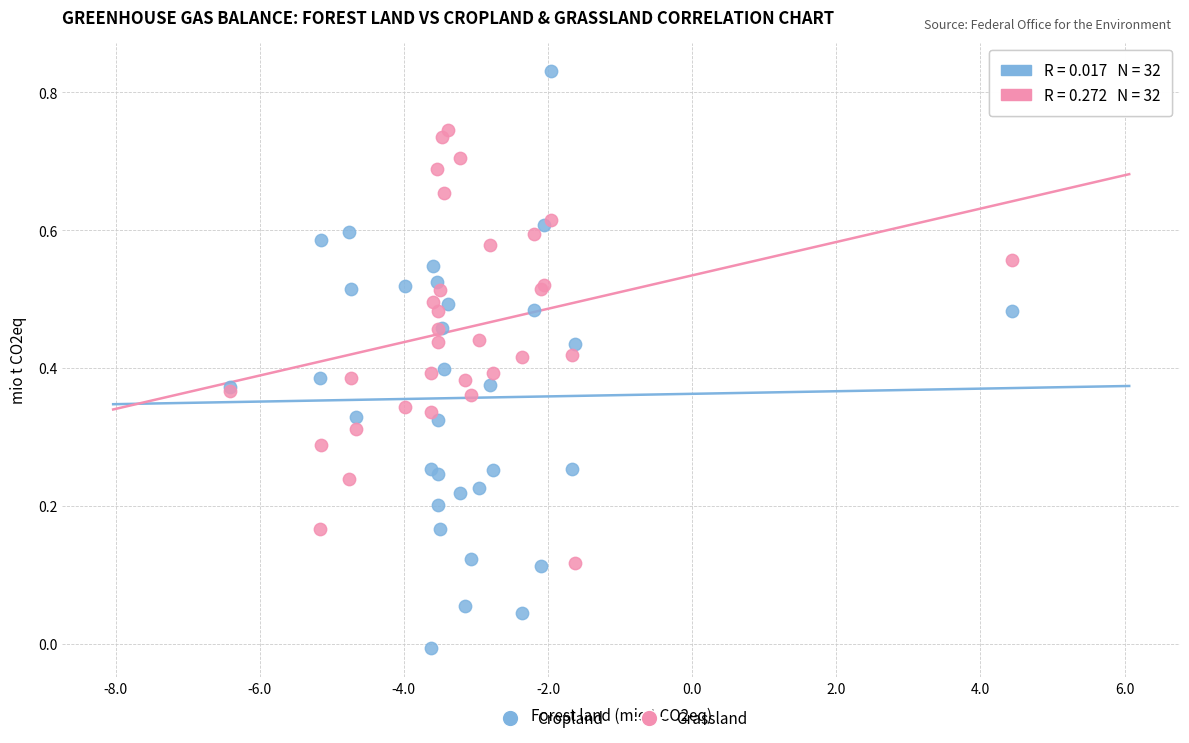

What is the X range (max minus min) for the scatter plot?

10.8